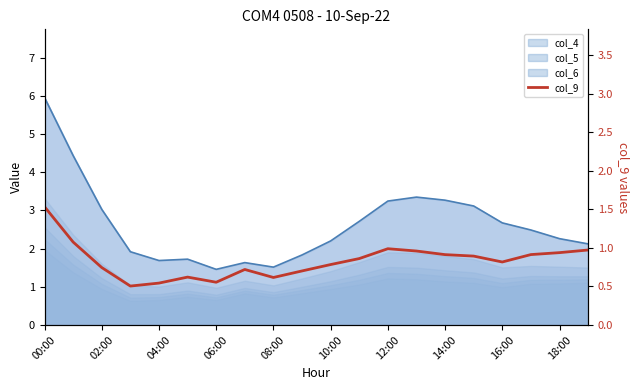

What is the difference between the maximum and minimum values in the col_4_line series?

4.5